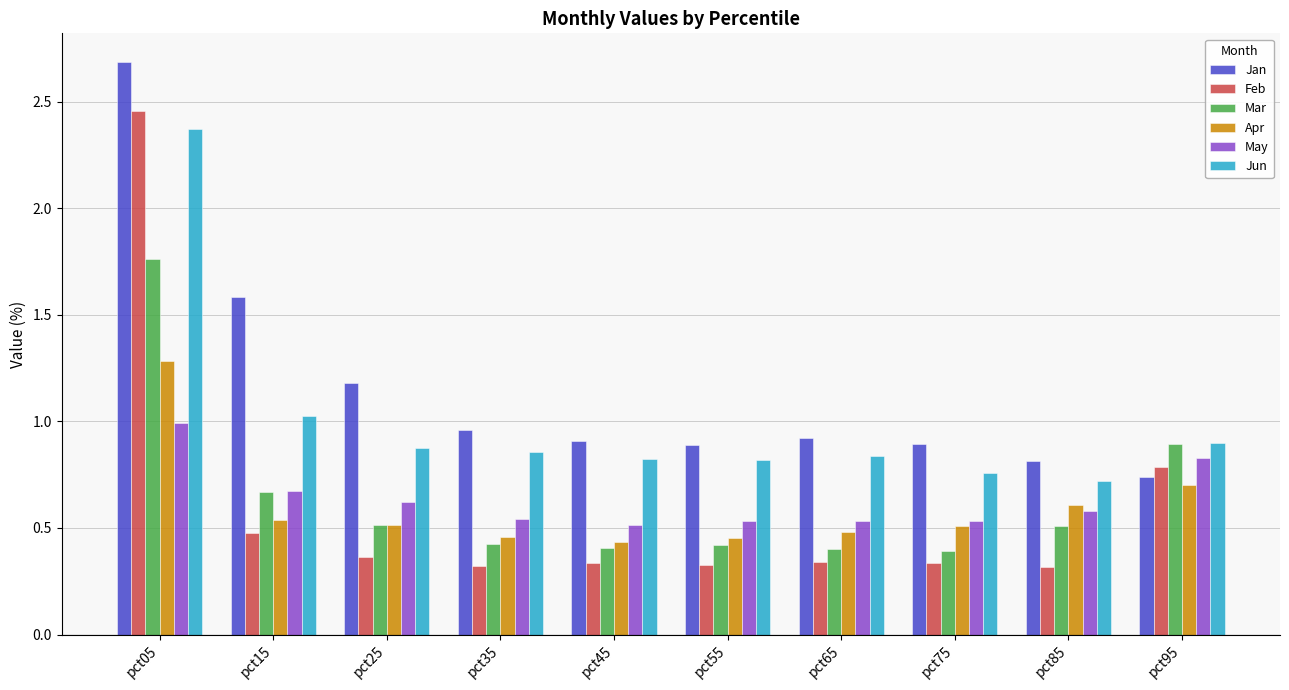

Which series has the largest total across all categories?

Jan